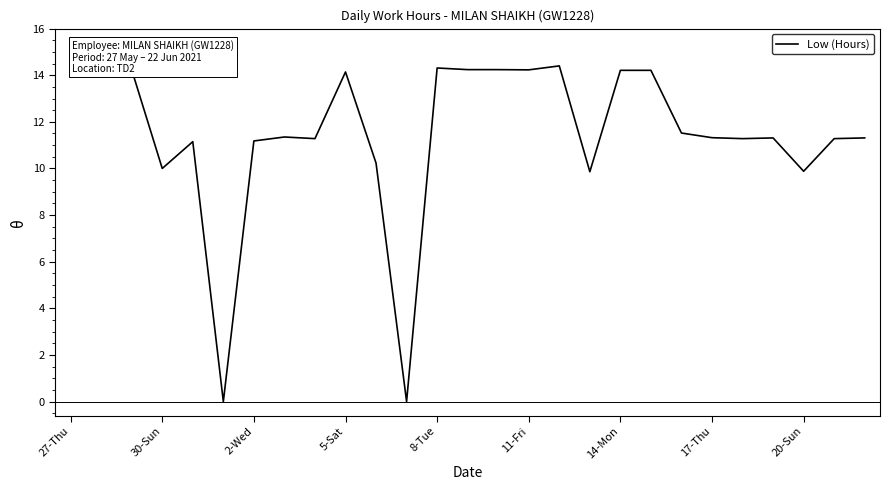

What is the maximum value shown in the chart?

14.4